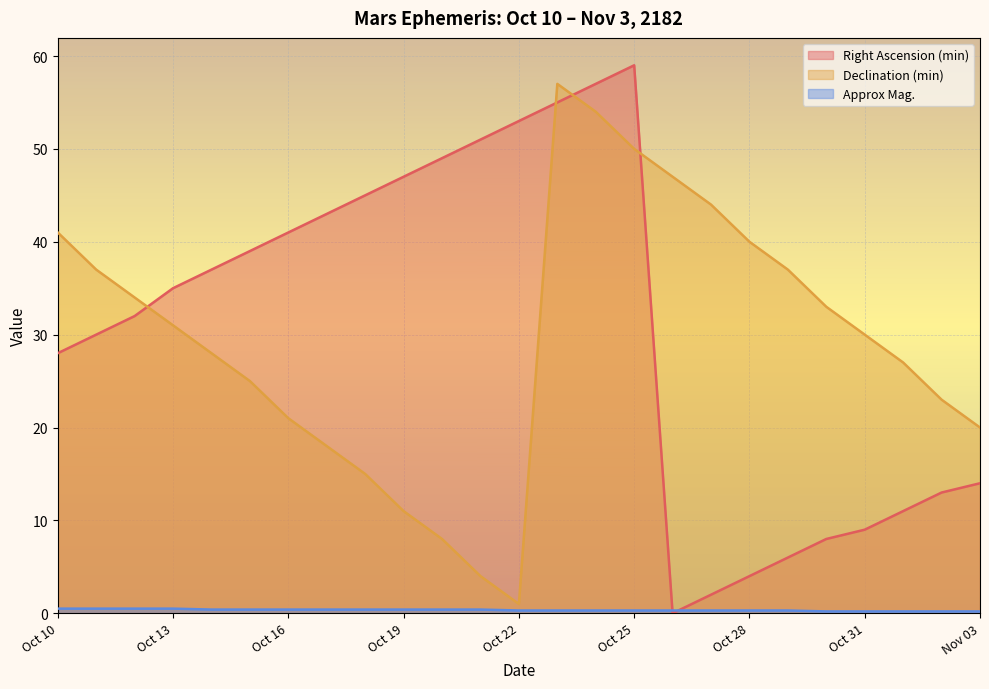

The Approx Mag. series shows 0.4 at Oct 15. True or false?

True